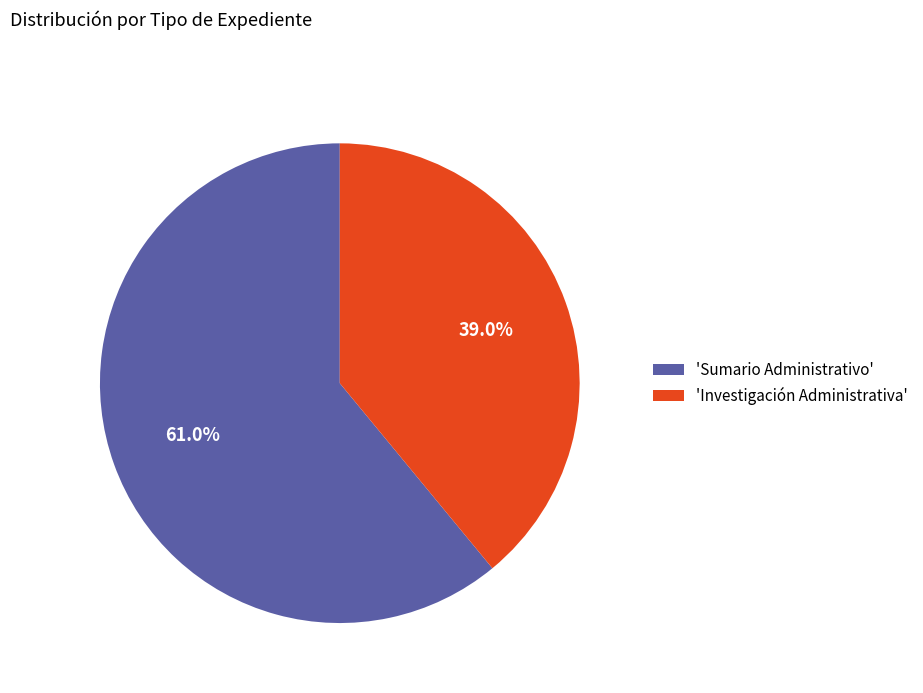

Approximately how many times larger is the value at 'Sumario Administrativo' compared to 'Investigación Administrativa'?

1.6